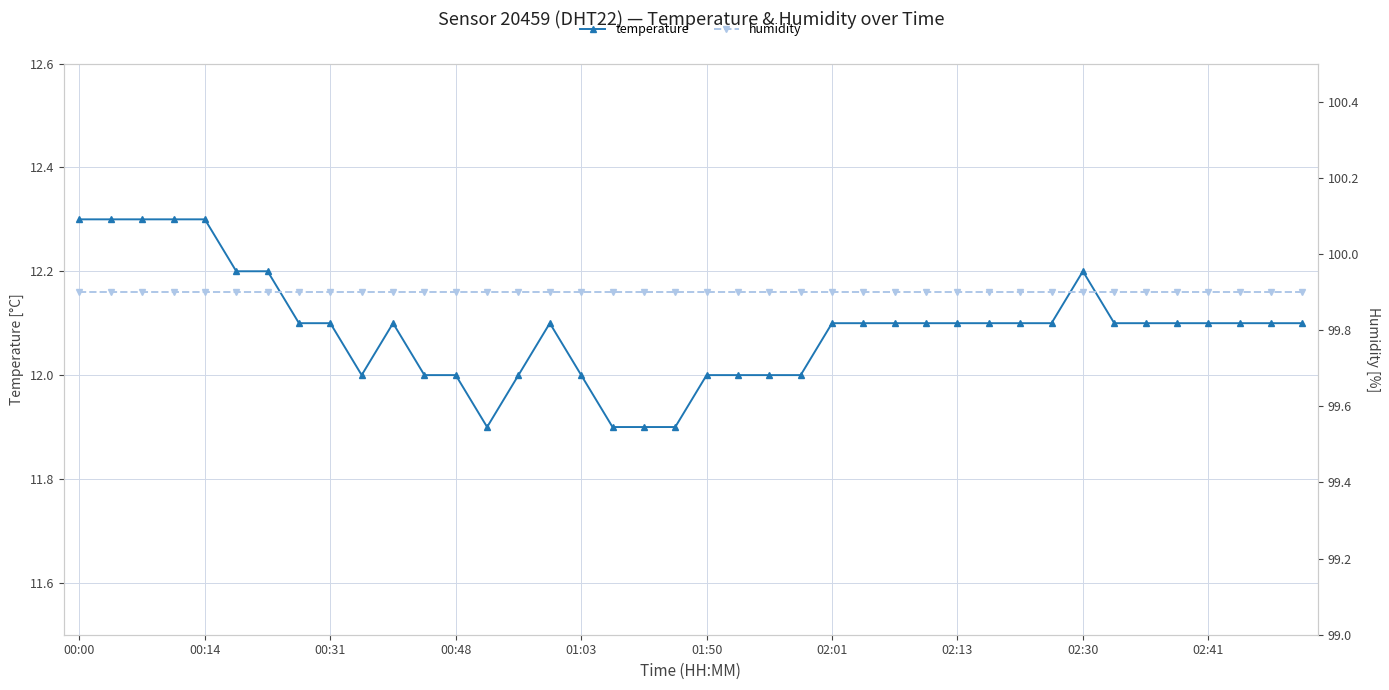

The value of temperature at 02:41 is 12.1. True or false?

True